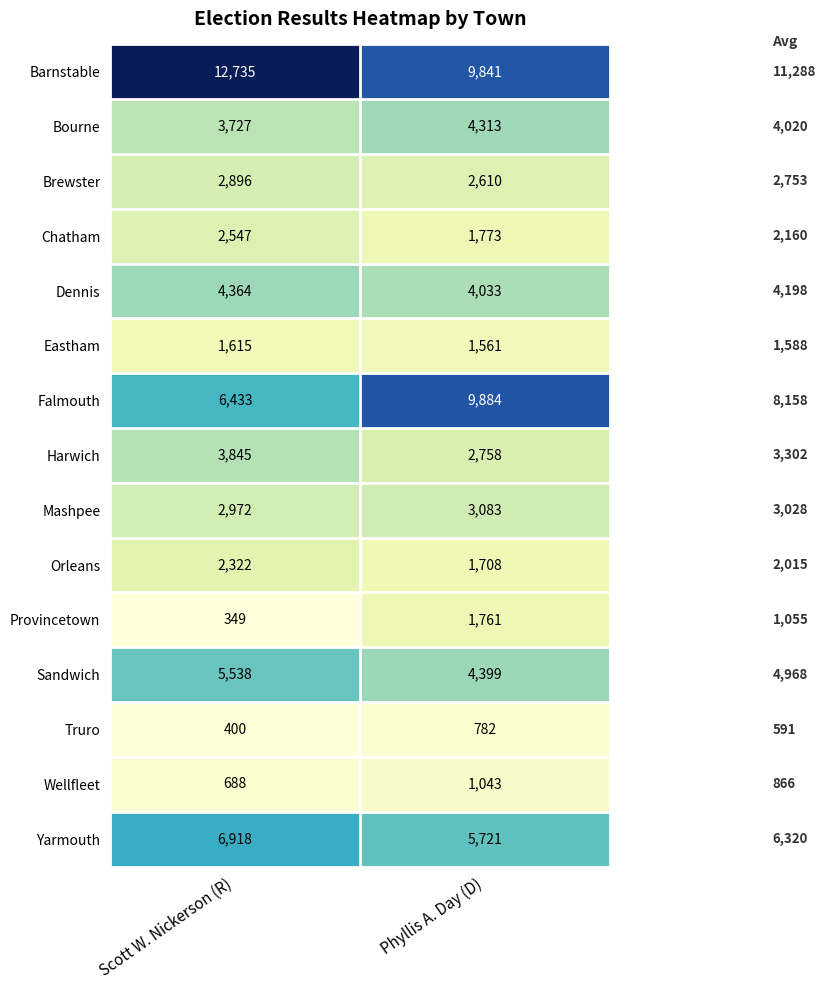

The Brewster series shows 2610 at Phyllis A. Day (D). True or false?

True